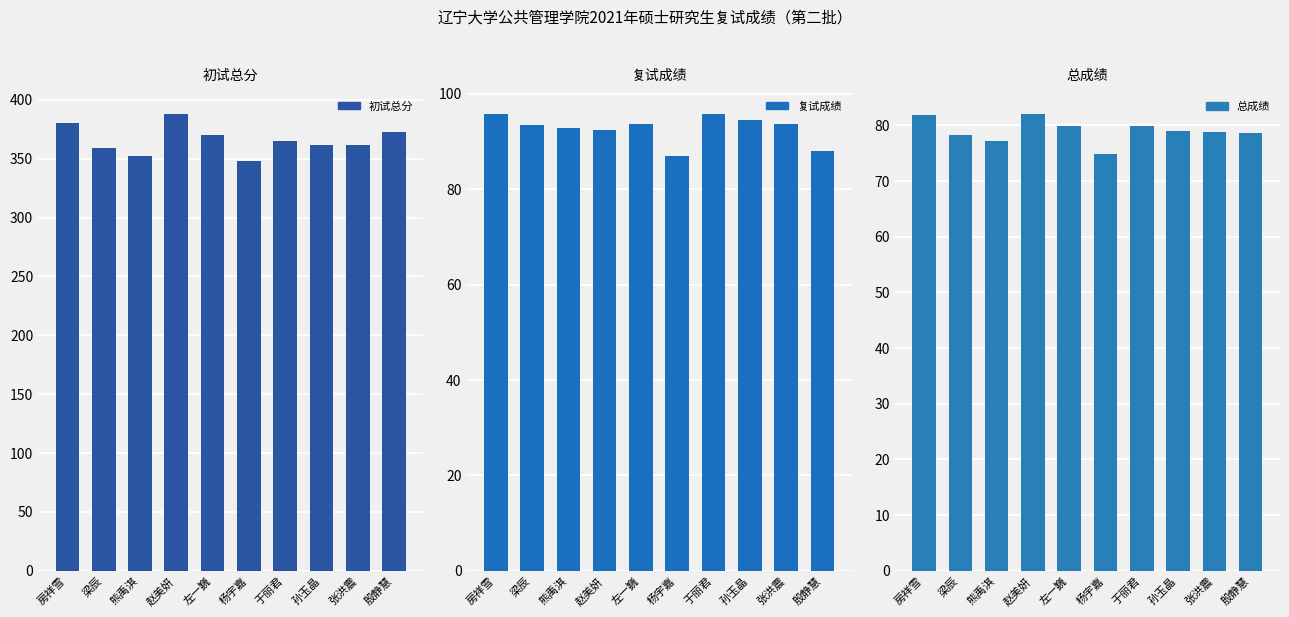

Which series has the largest range (max minus min)?

初试总分